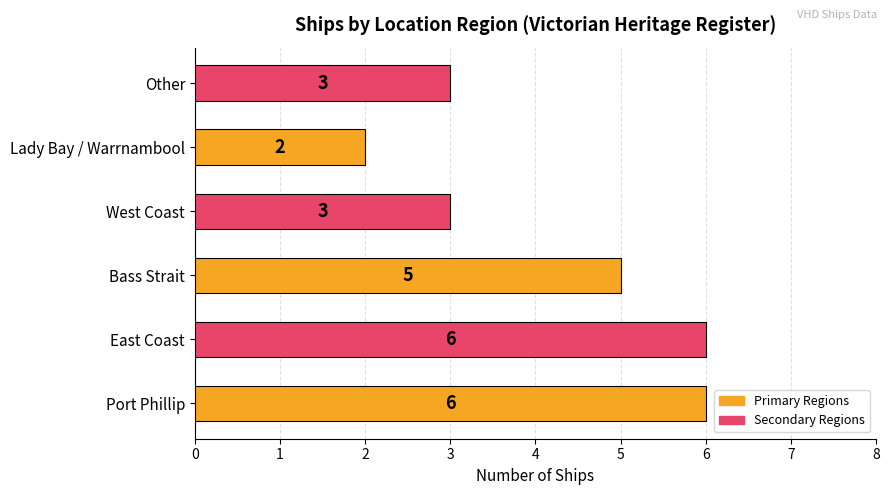

Reading bottom to top, transcribe all the data shown in this chart.

6	6	5	3	2	3